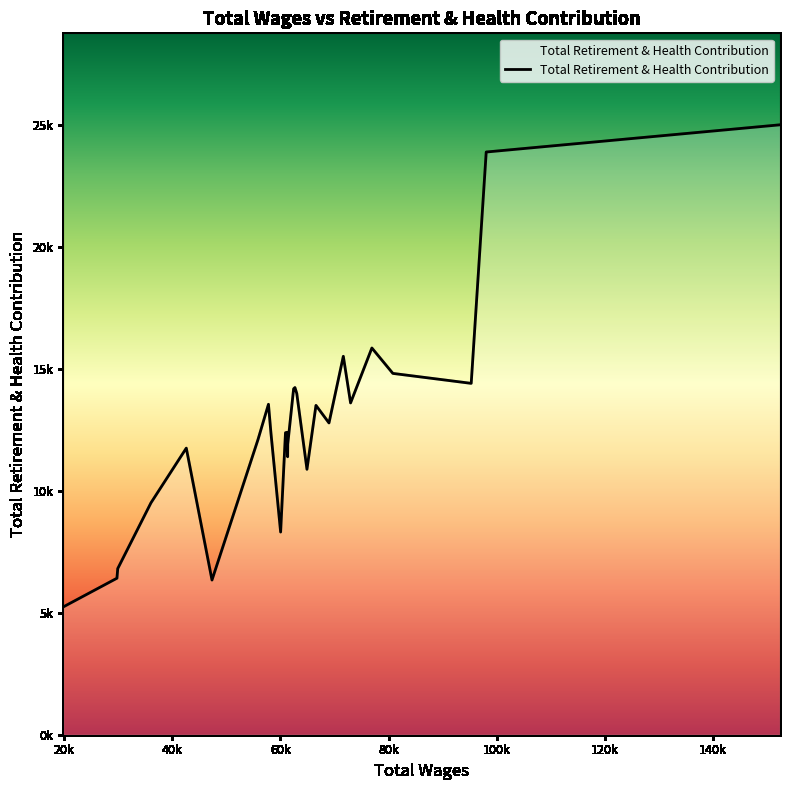

What is the minimum value shown in the chart?

5236